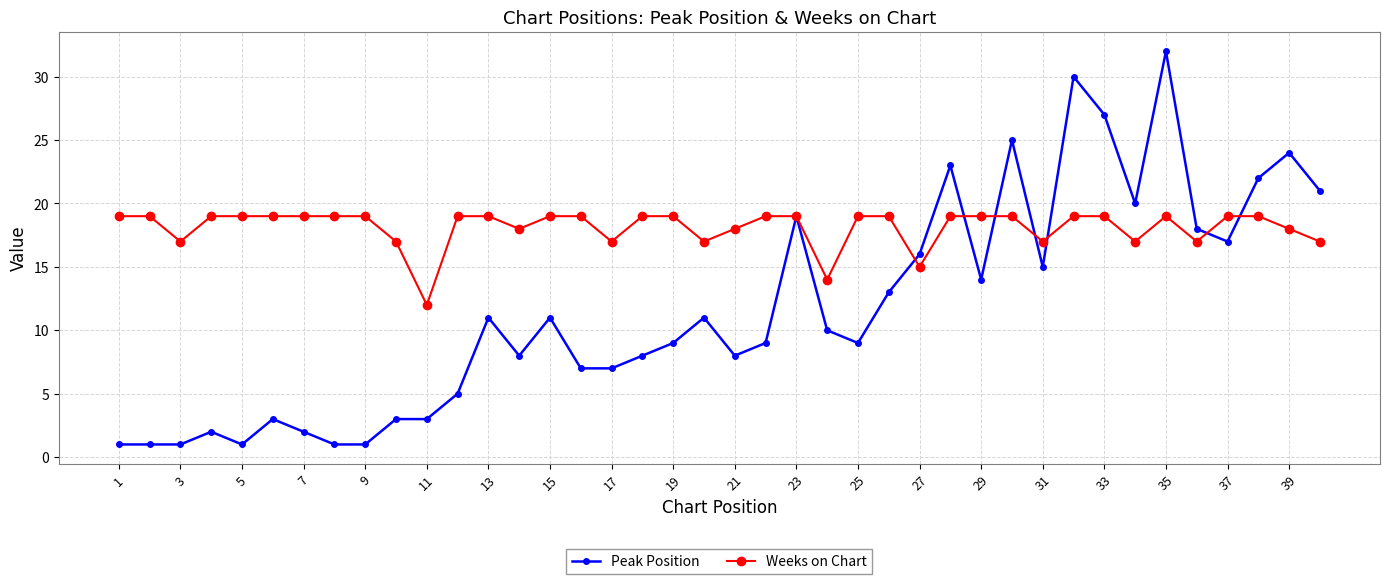

Which series has the largest range (max minus min)?

Peak Position